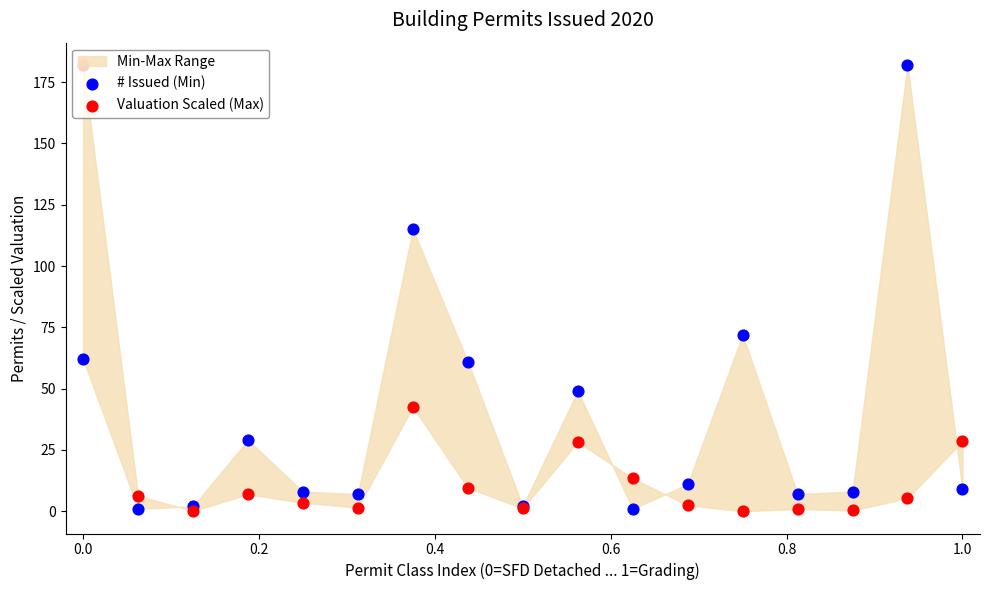

Is the value of Valuation Scaled (Max) at 10 greater than the value of # Issued (Min) at 0.4?

No